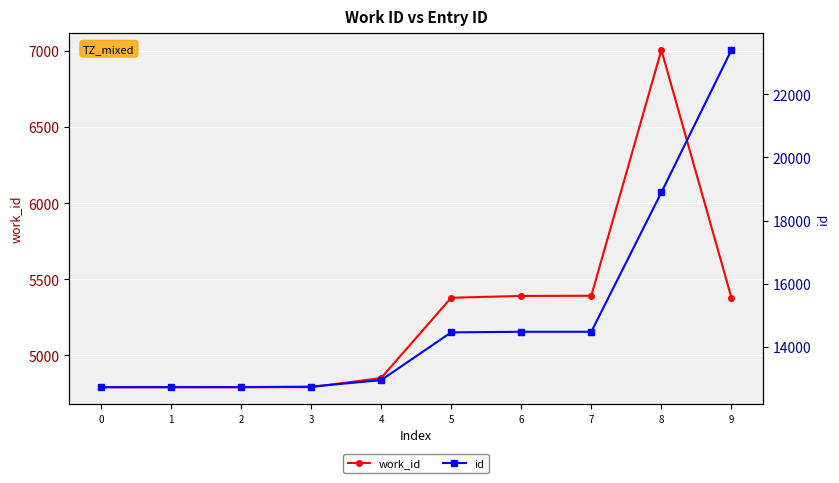

What is the difference between the highest and lowest values at 3?

7948